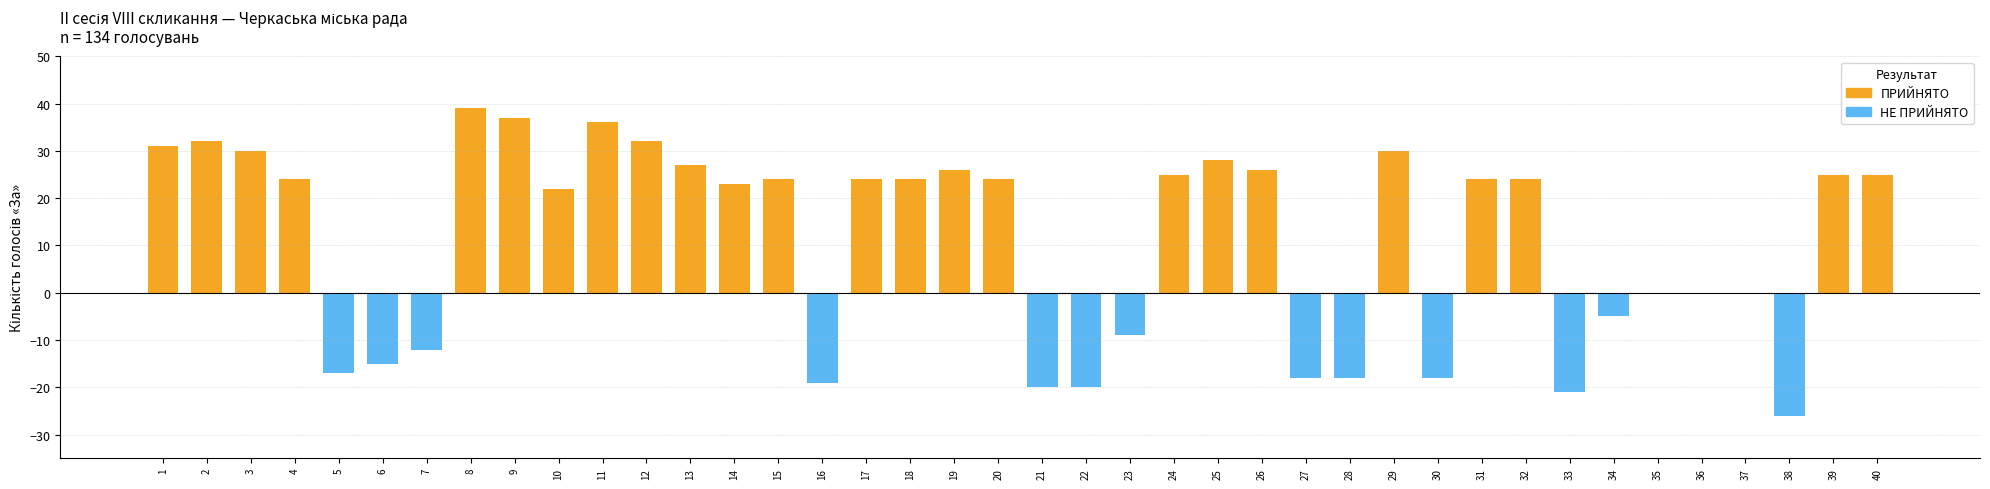

What is the lowest value of the ПРИЙНЯТО series?

22